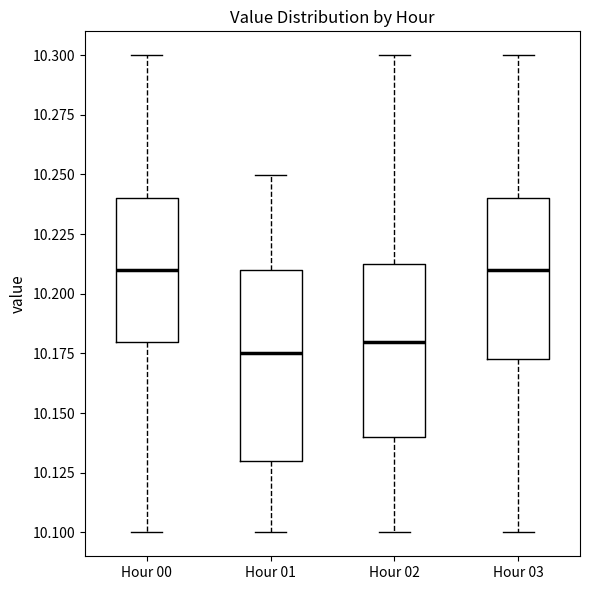

Comparing the boxes themselves (not the whiskers), which one is the tallest?

Hour 01